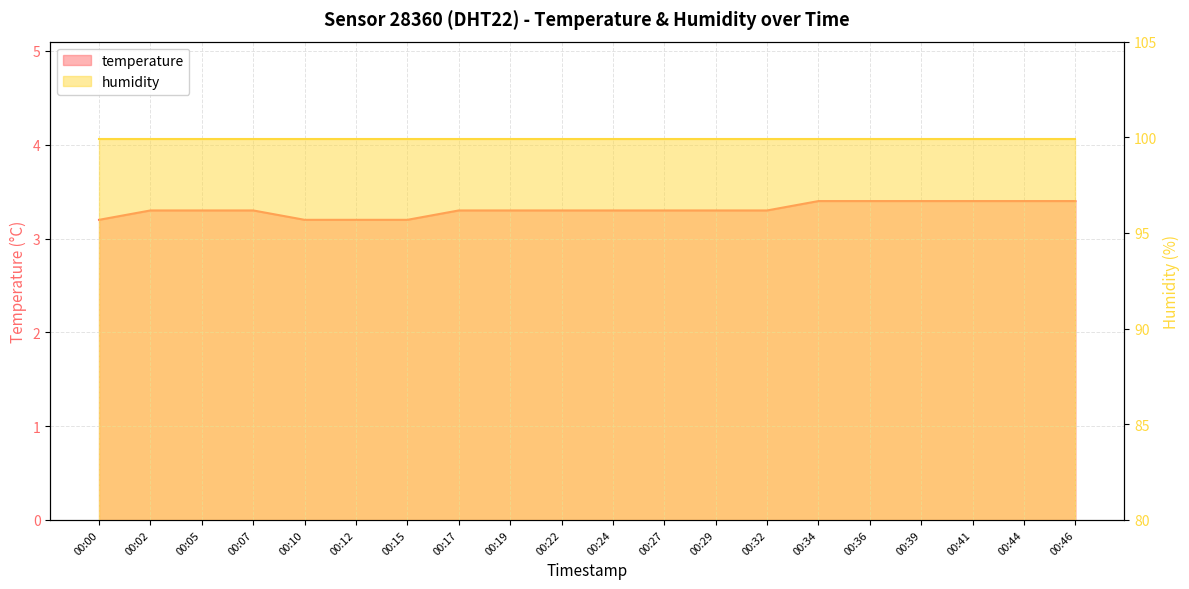

How many values are between 3 and 4?

20